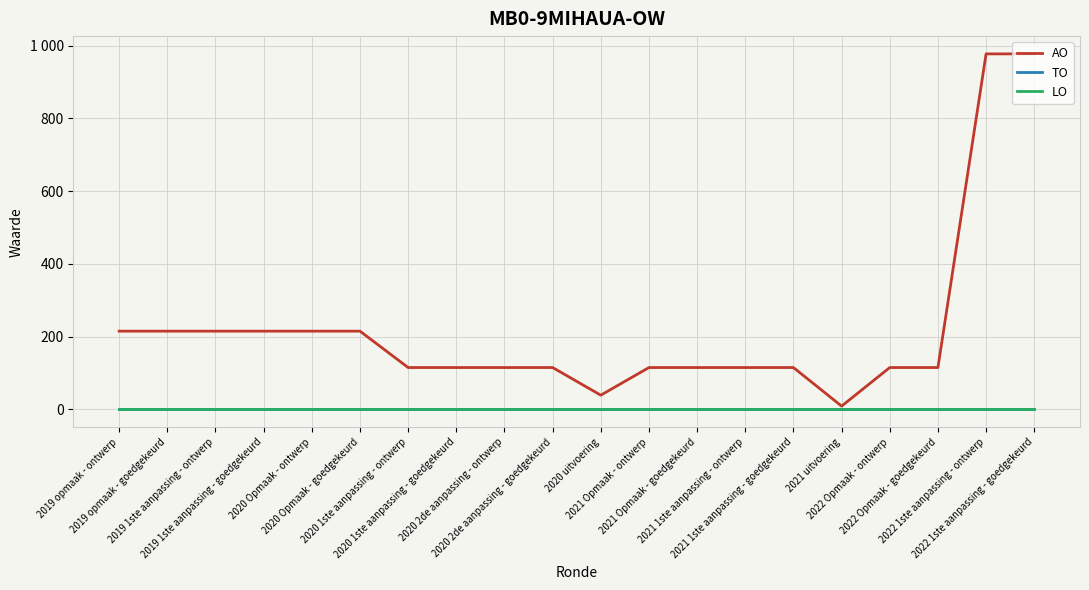

Reading left to right, list all the values displayed in this chart.

AO: 215	215	215	215	215	215	115	115	115	115	39	115	115	115	115	9	115	115	977	977
TO: 0	0	0	0	0	0	0	0	0	0	0	0	0	0	0	0	0	0	0	0
LO: 0	0	0	0	0	0	0	0	0	0	0	0	0	0	0	0	0	0	0	0